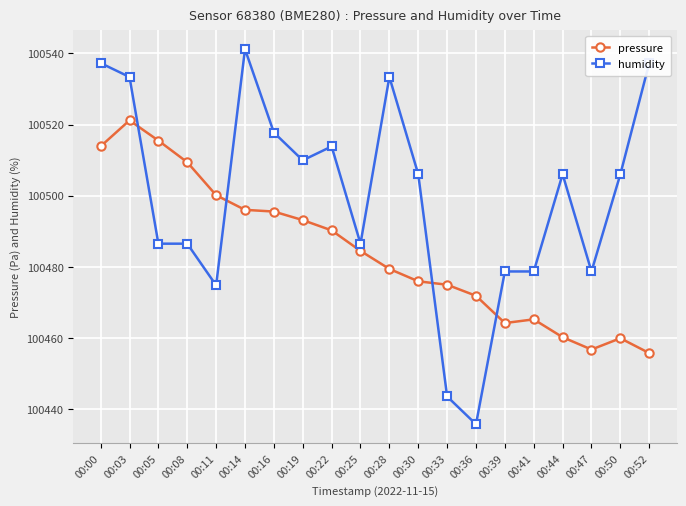

At which label does pressure reach its peak?

00:03